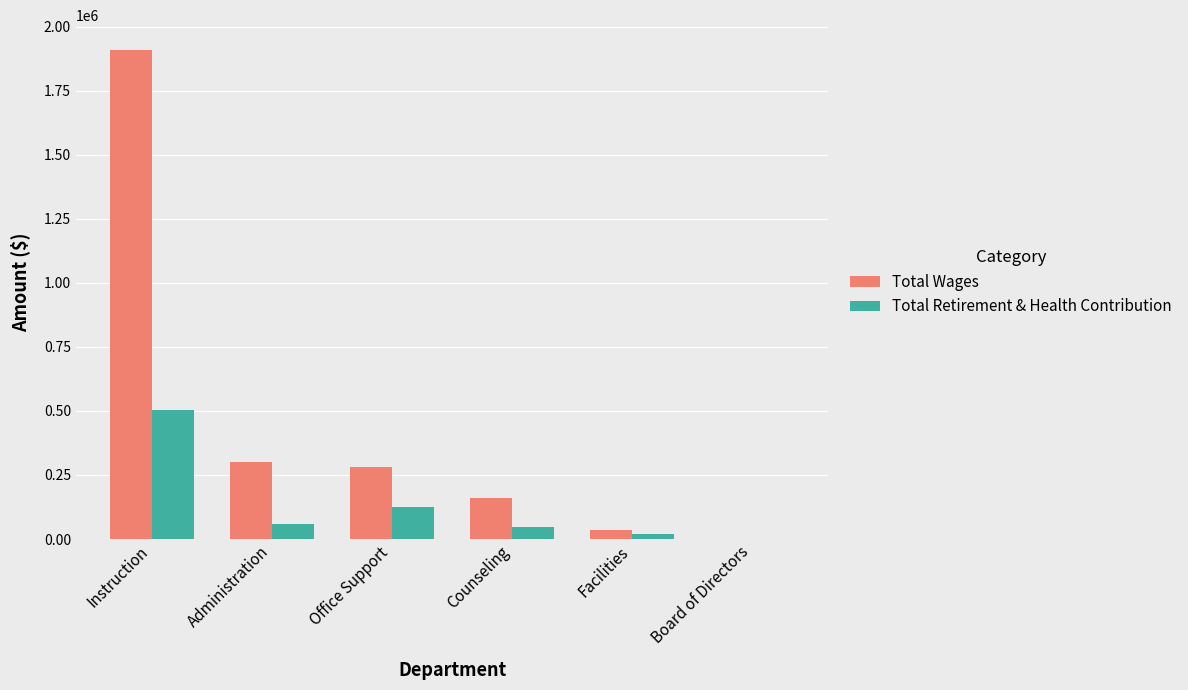

What is the sum of all Total Wages values?

2688210